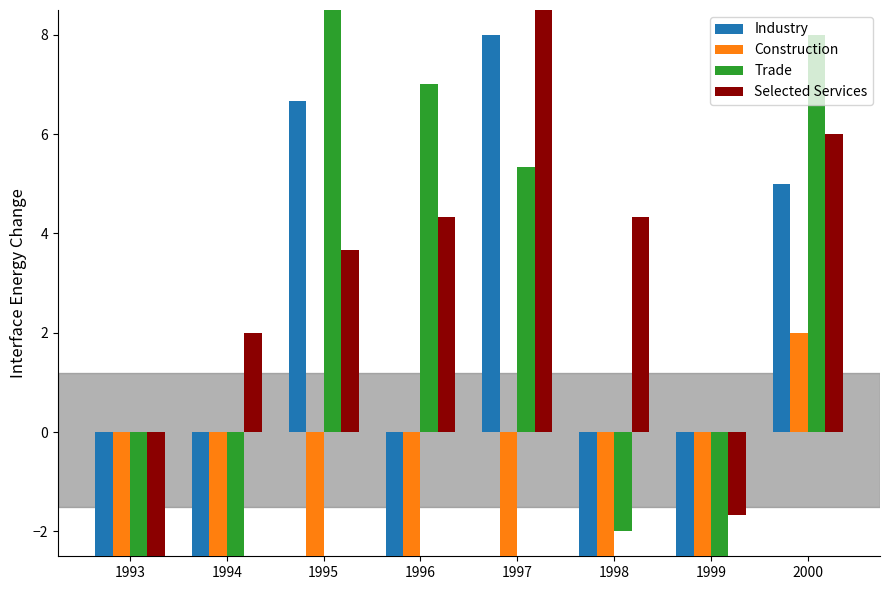

List the series in order of their peak value, lowest first.

Construction, Industry, Selected Services, Trade